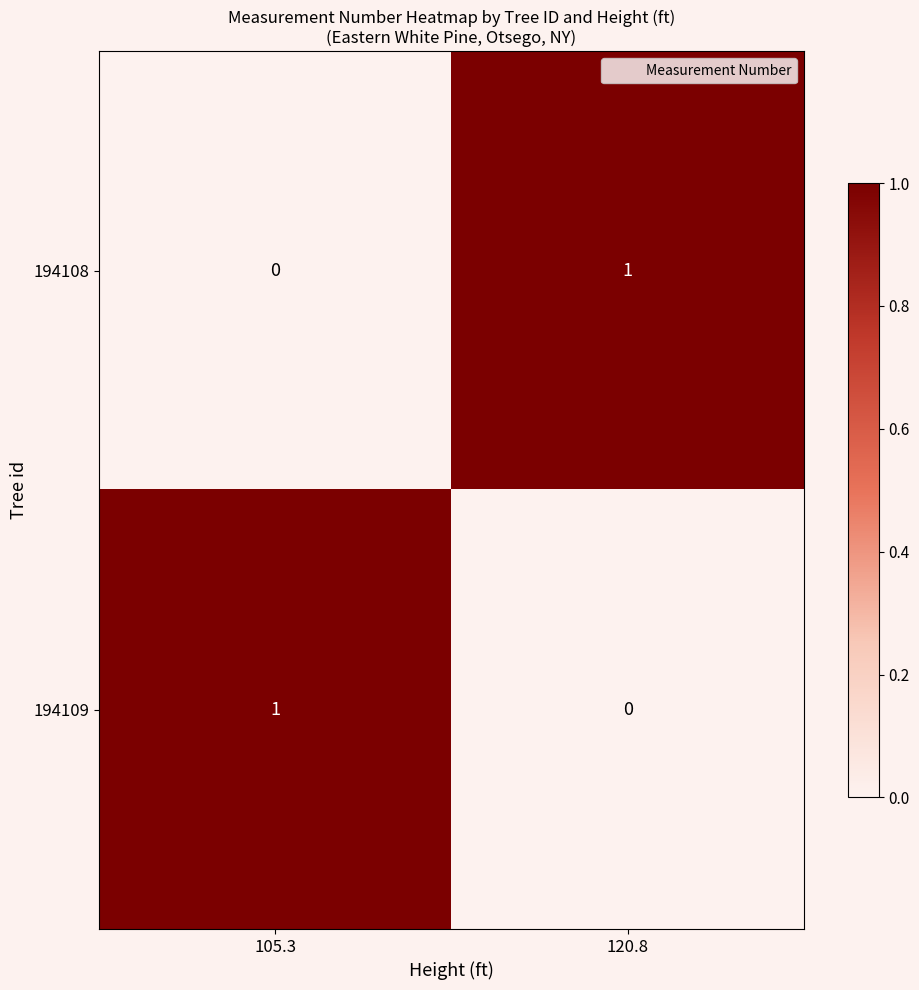

How many categories are shown in the chart?

2